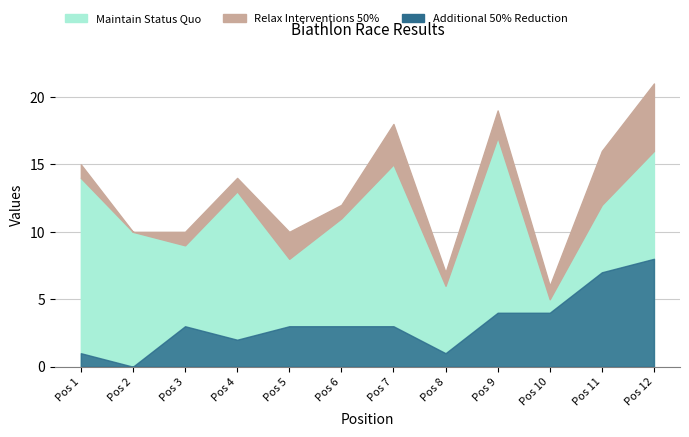

True or false: Relax Interventions 50% has a value of 4 at 11.

True